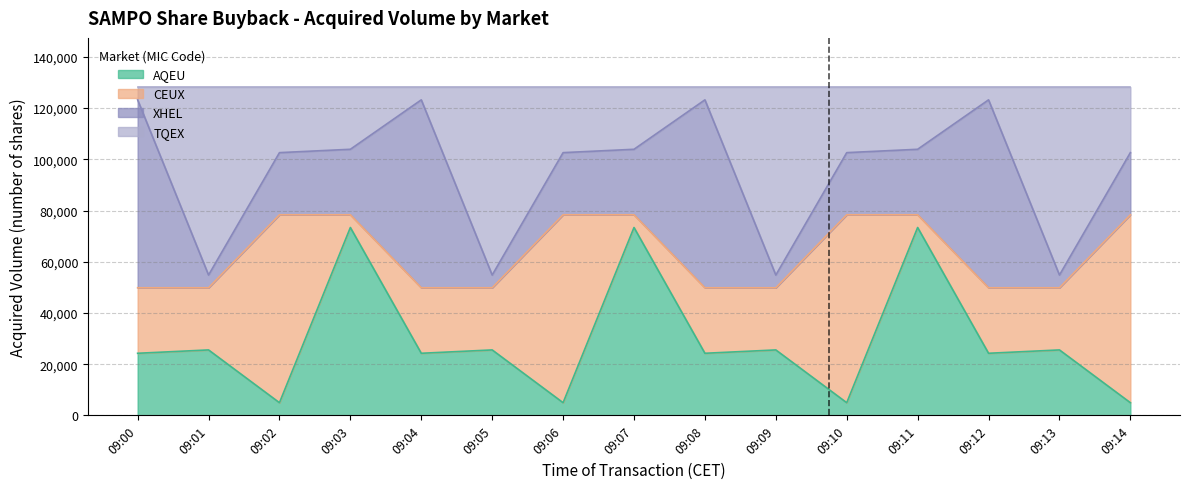

Does the chart have visible grid lines?

Yes